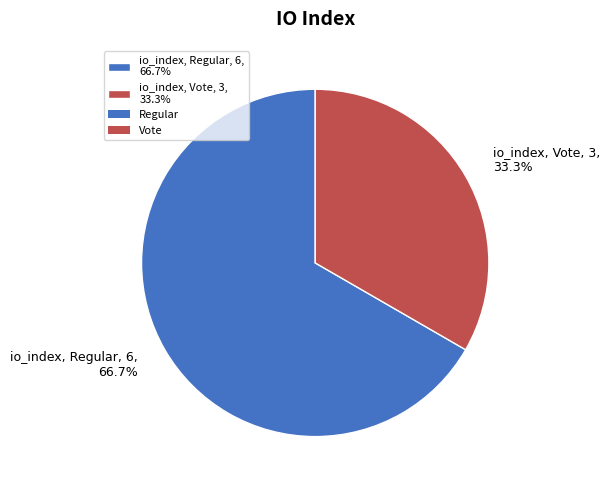

How many slices are in this pie chart?

2